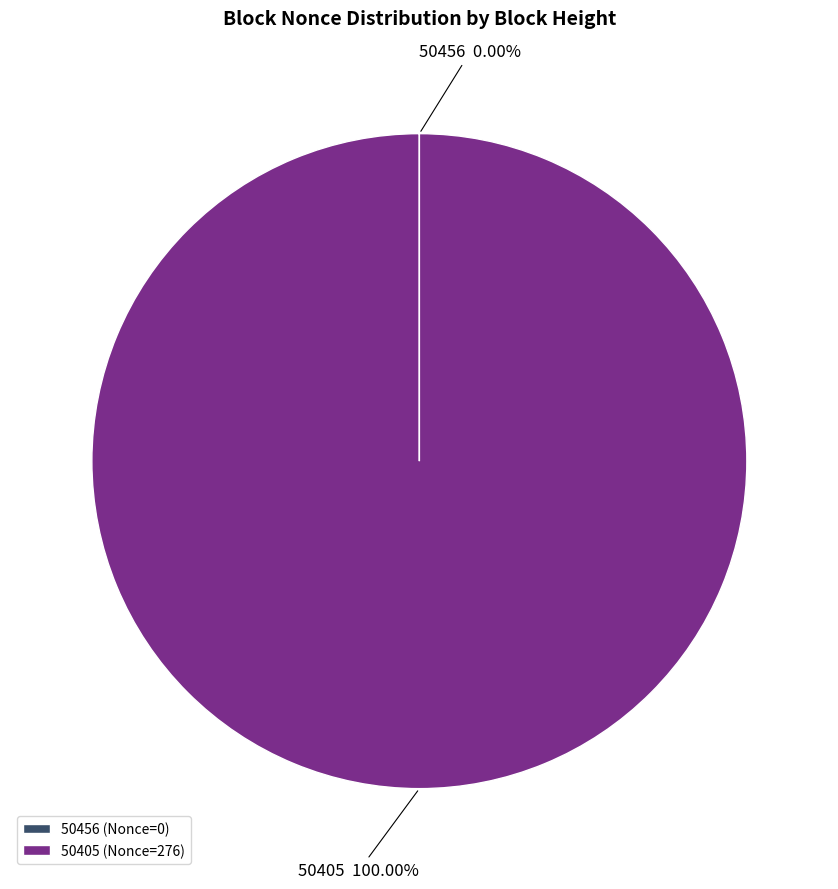

Is there any slice that represents more than half of the pie?

Yes